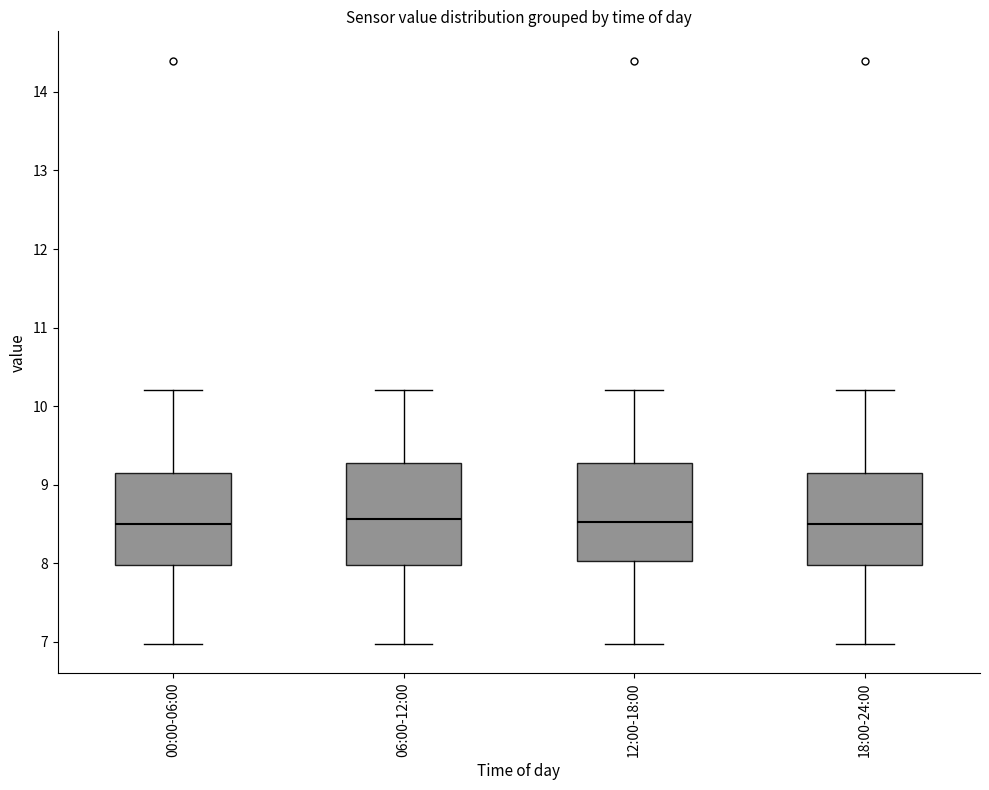

Reading left to right, read every box against the y-axis: the position of its median line, the range the box covers, and the ends of its whiskers. The values are not printed on the chart, so give them approximately, as read against the axis.

00:00-06:00: median 8.5, box 8.0 to 9.1, whiskers 7.0 to 10.2
06:00-12:00: median 8.6, box 8.0 to 9.3, whiskers 7.0 to 10.2
12:00-18:00: median 8.5, box 8.0 to 9.3, whiskers 7.0 to 10.2
18:00-24:00: median 8.5, box 8.0 to 9.1, whiskers 7.0 to 10.2